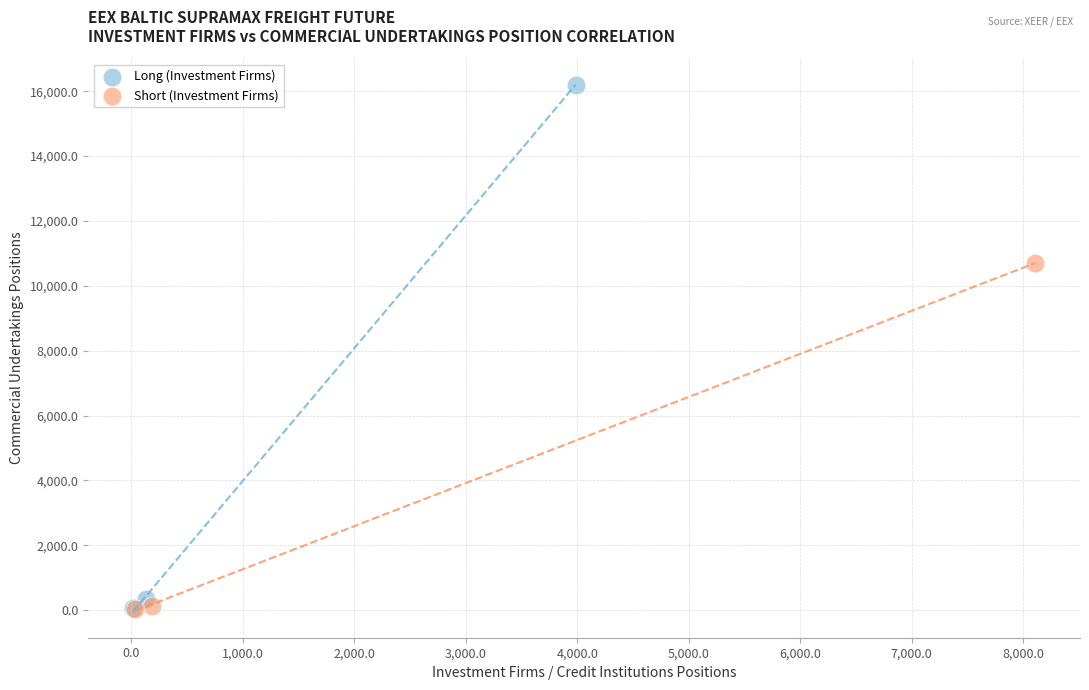

Which series reaches the maximum Y coordinate?

Long (Investment Firms)